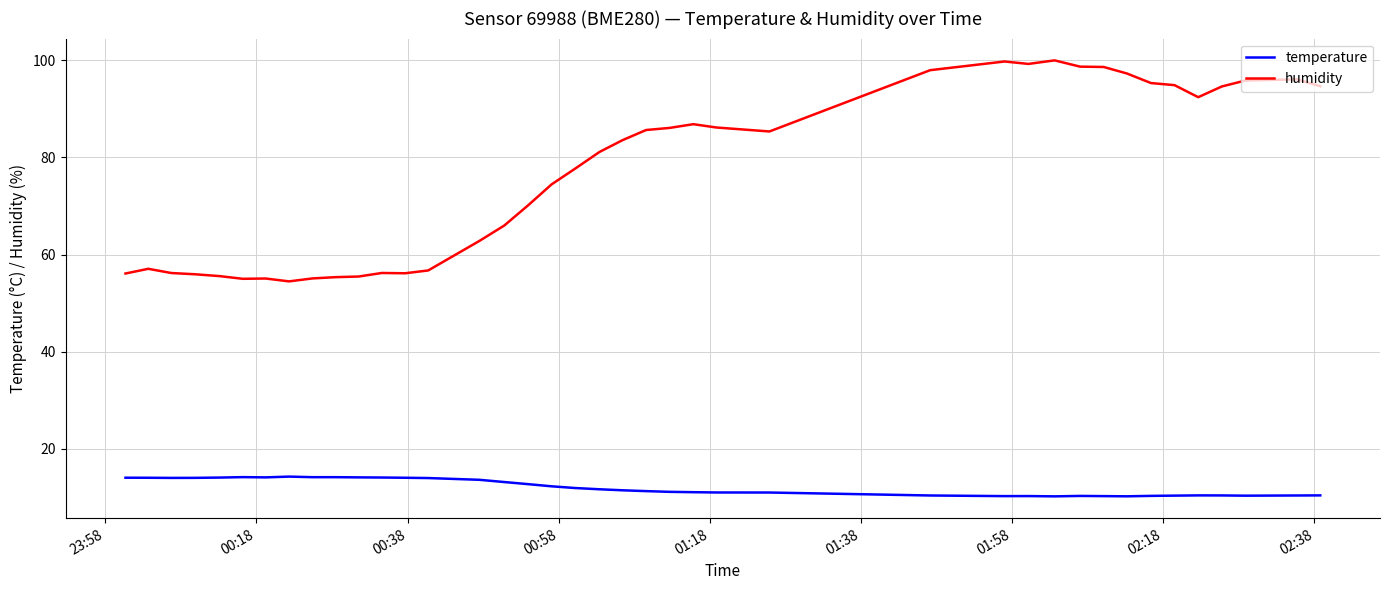

True or false: temperature and humidity cross at least once.

False